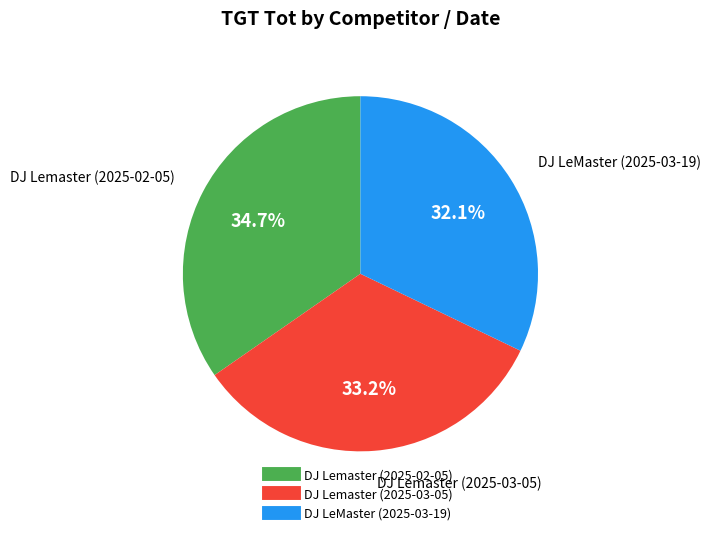

Between DJ Lemaster (2025-02-05) and DJ LeMaster (2025-03-19), which is larger?

DJ Lemaster (2025-02-05)